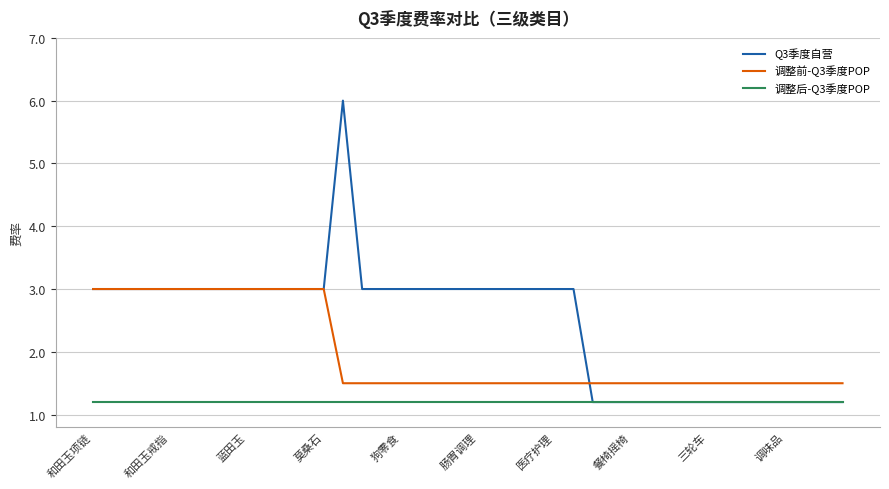

Rank the series by their maximum value, from highest to lowest.

Q3季度自营, 调整前-Q3季度POP, 调整后-Q3季度POP